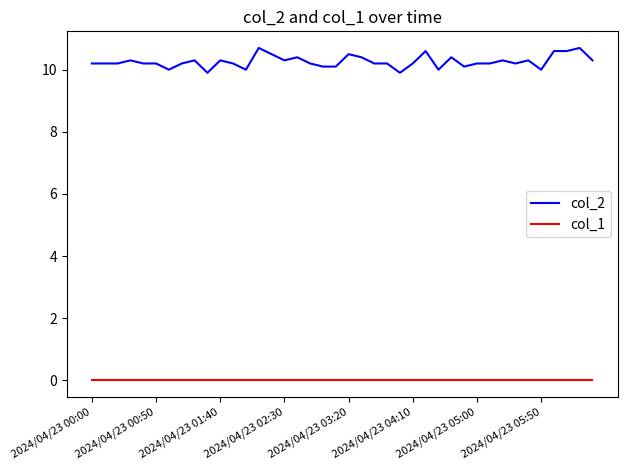

What is the greatest value displayed?

10.7